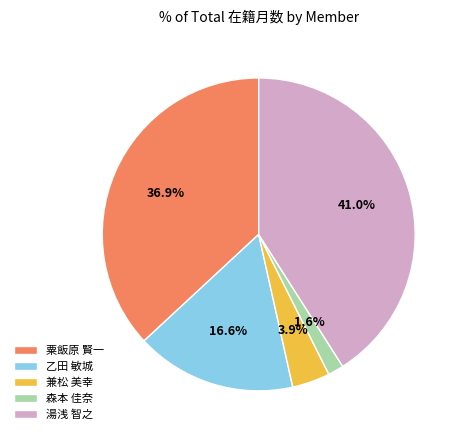

Approximately how many times larger is the value at 森本 佳奈 compared to 兼松 美幸?

0.4